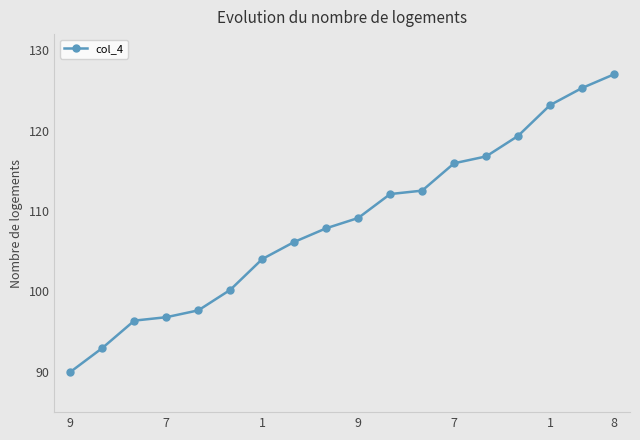

What is the average value?

108.5